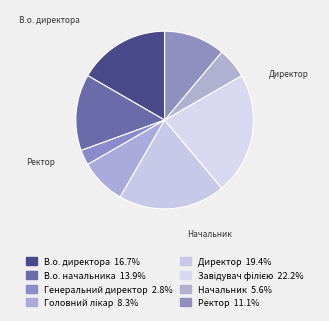

Count the number of slices in the pie.

8